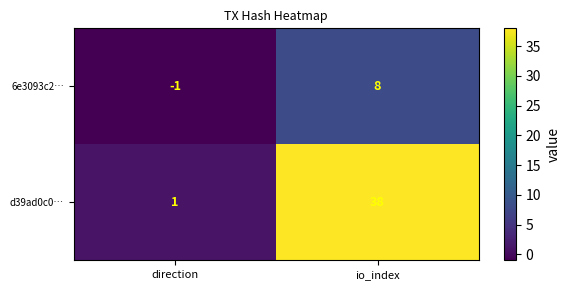

How many series are shown in this chart?

2